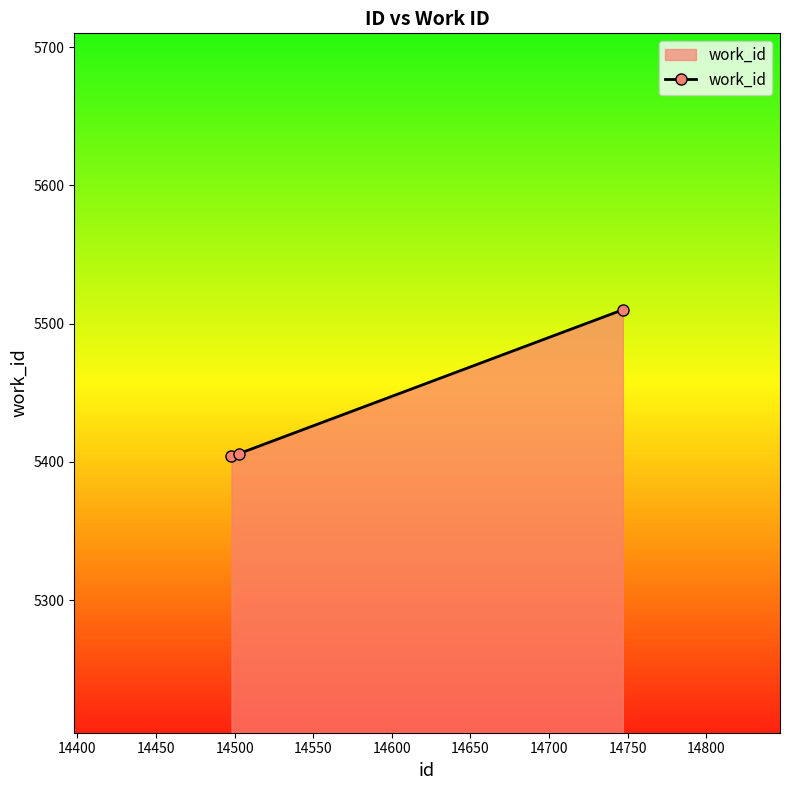

What is the sum of all values?

16320